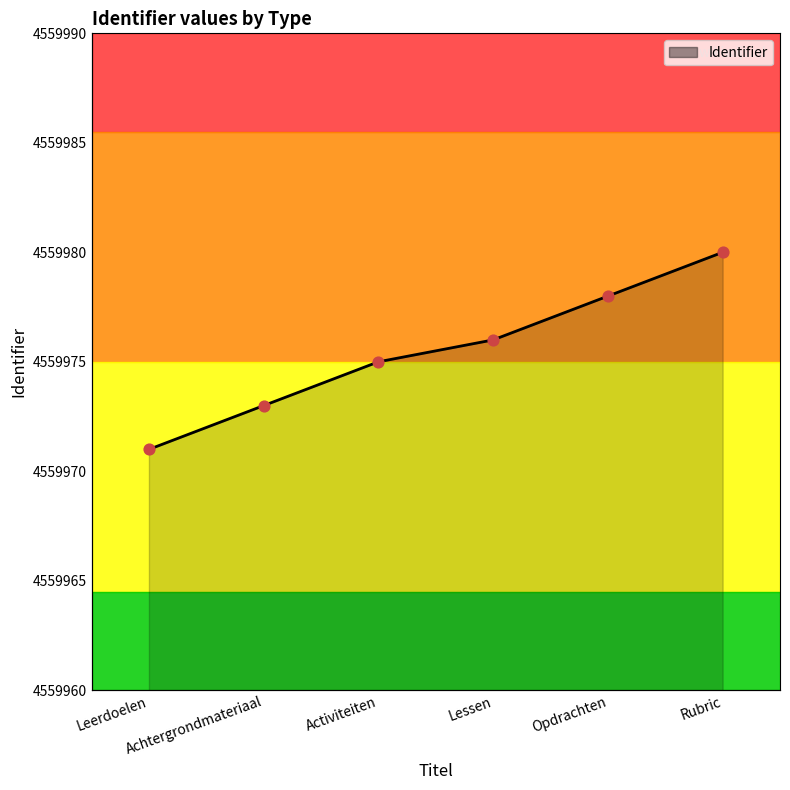

What is the change in value from Leerdoelen to Achtergrondmateriaal?

+2